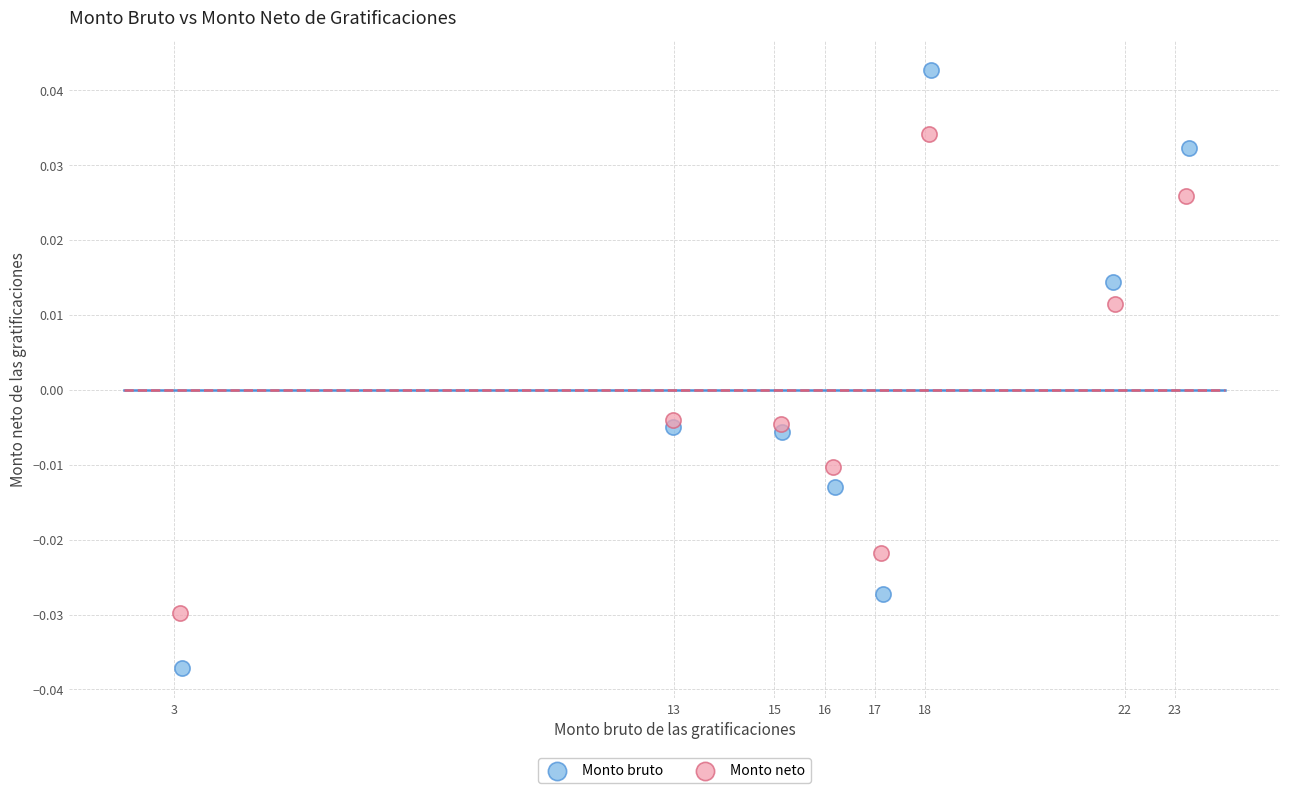

Which series contains the highest Y value?

Monto bruto